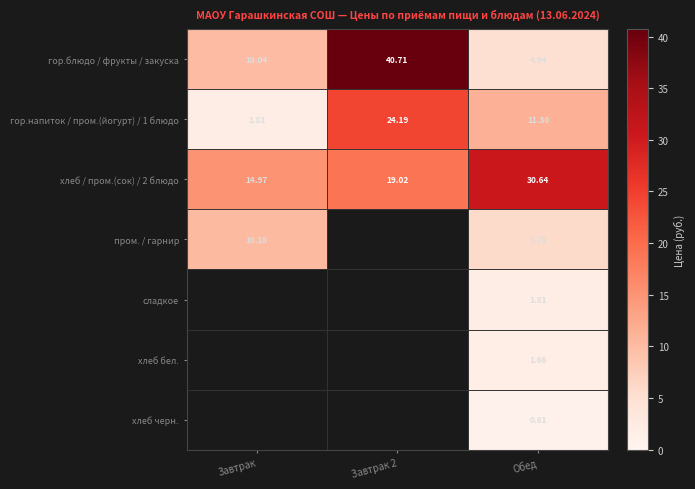

The пром. / гарнир series shows 2.3 at Обед. True or false?

False